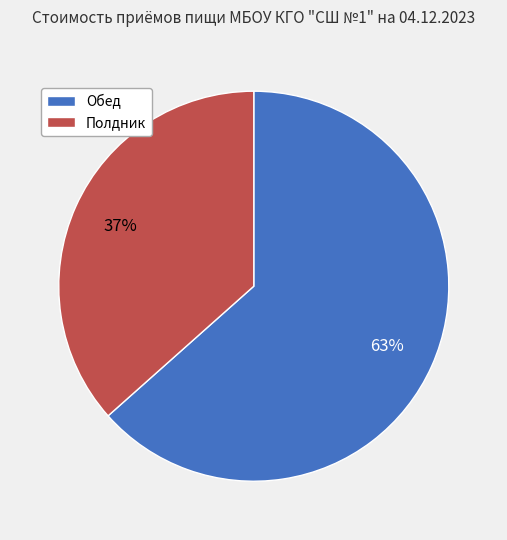

To the nearest percent, what is the combined percentage of Обед and Полдник?

100%